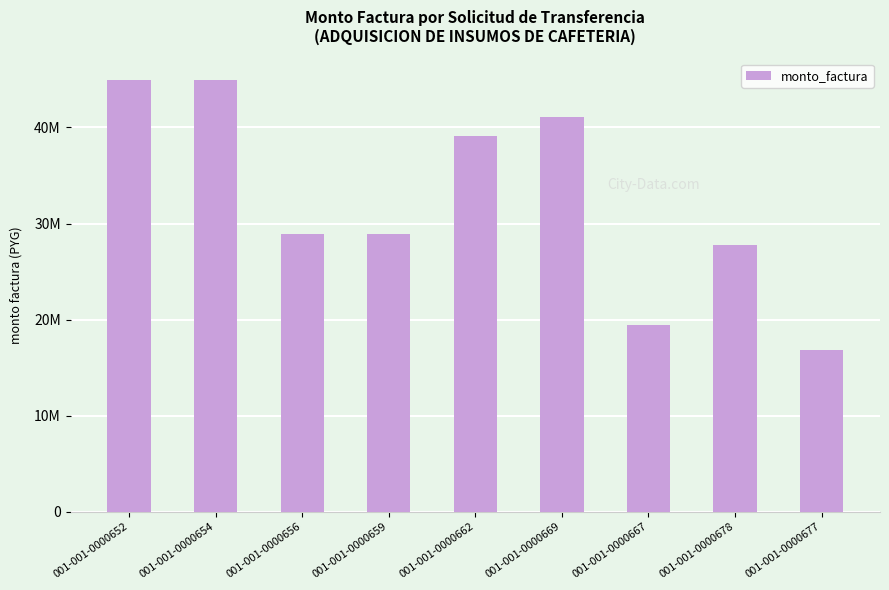

Approximately how many times larger is the value at 001-001-0000652 compared to 001-001-0000677?

2.7